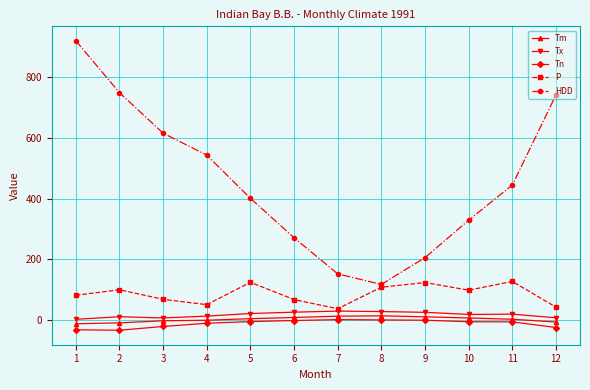

True or false: Tx and HDD intersect in this chart.

False